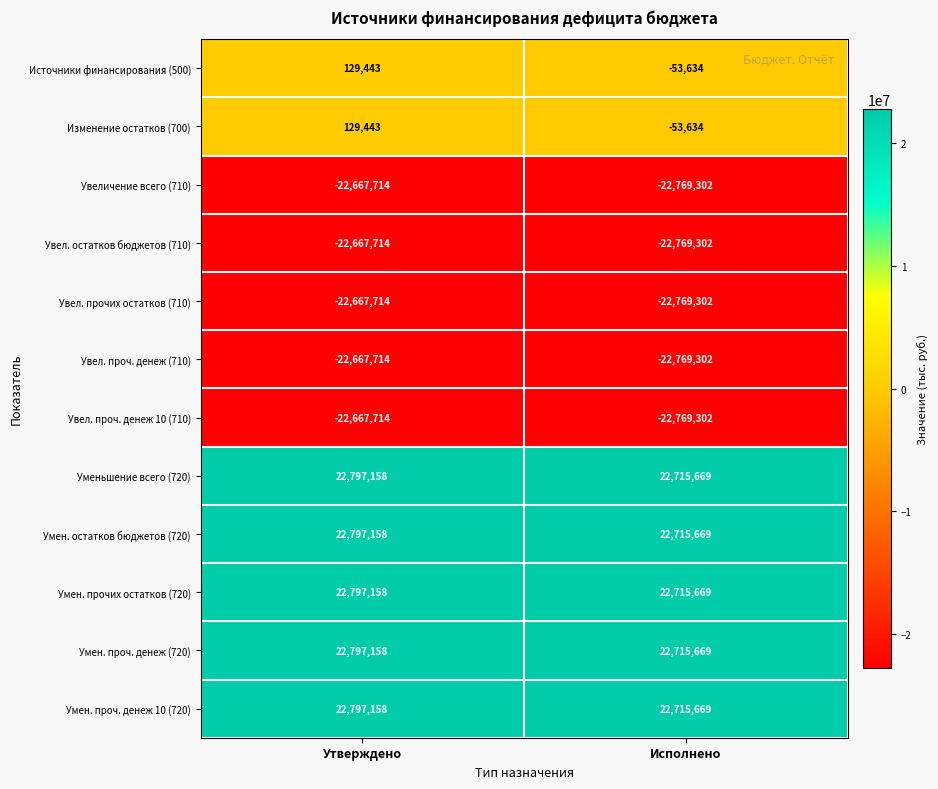

What is the spread (max minus min) of values at Исполнено?

45484971